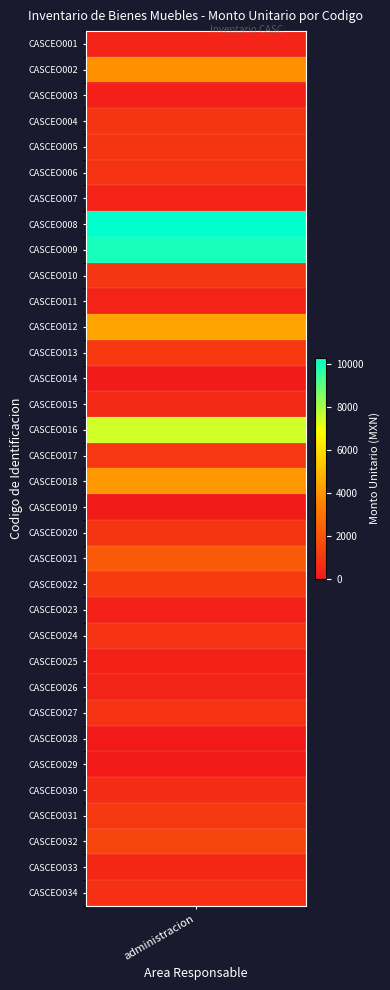

What is the maximum value shown in the chart?

10303.6